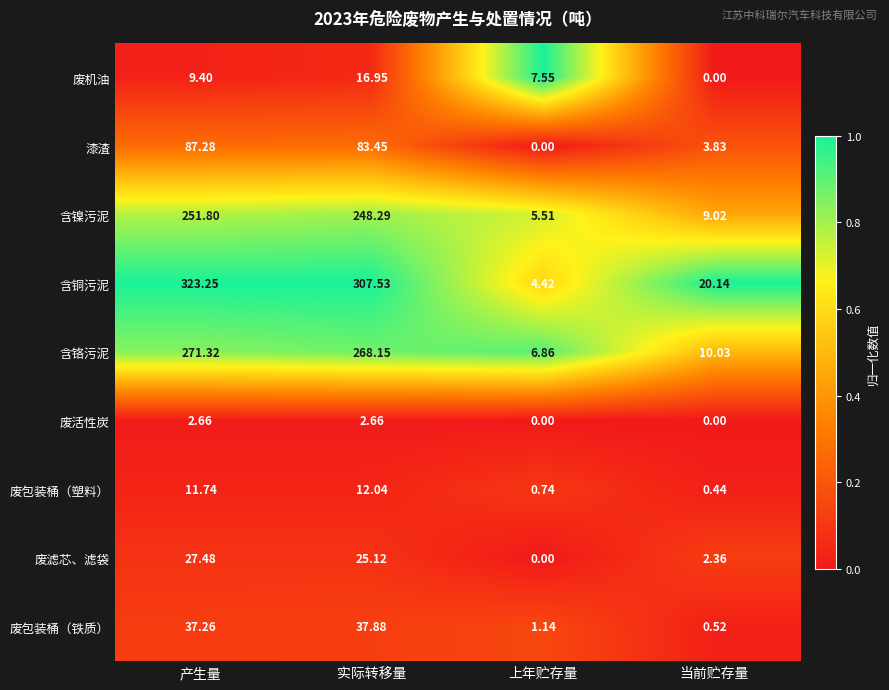

At which label does 废包装桶（铁质） reach its peak?

实际转移量